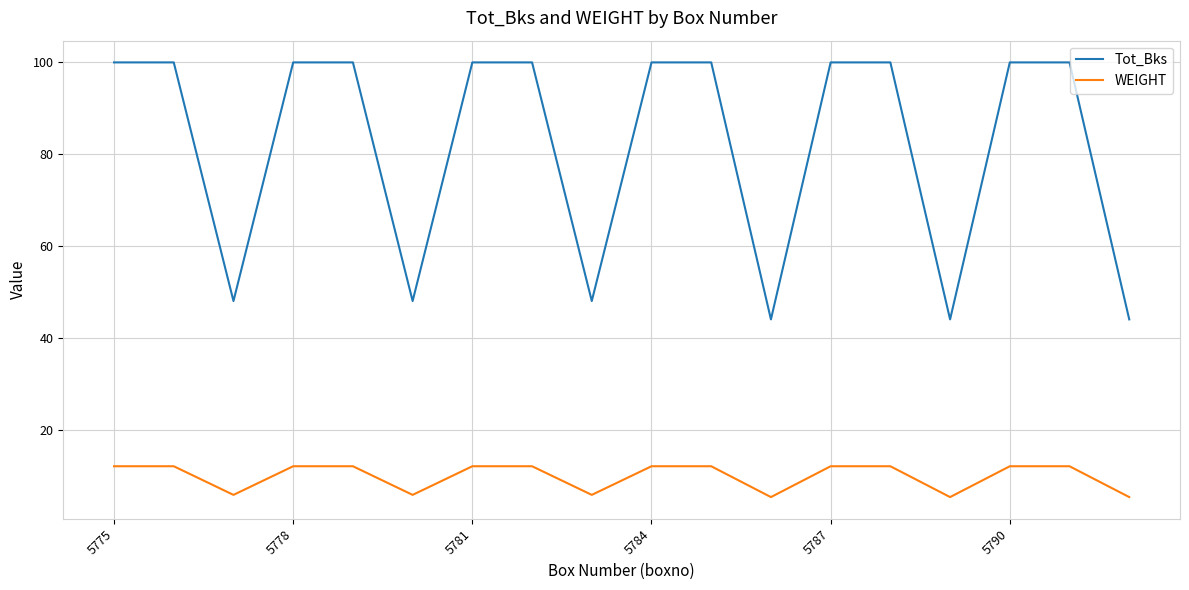

Which series has the largest total across all categories?

Tot_Bks